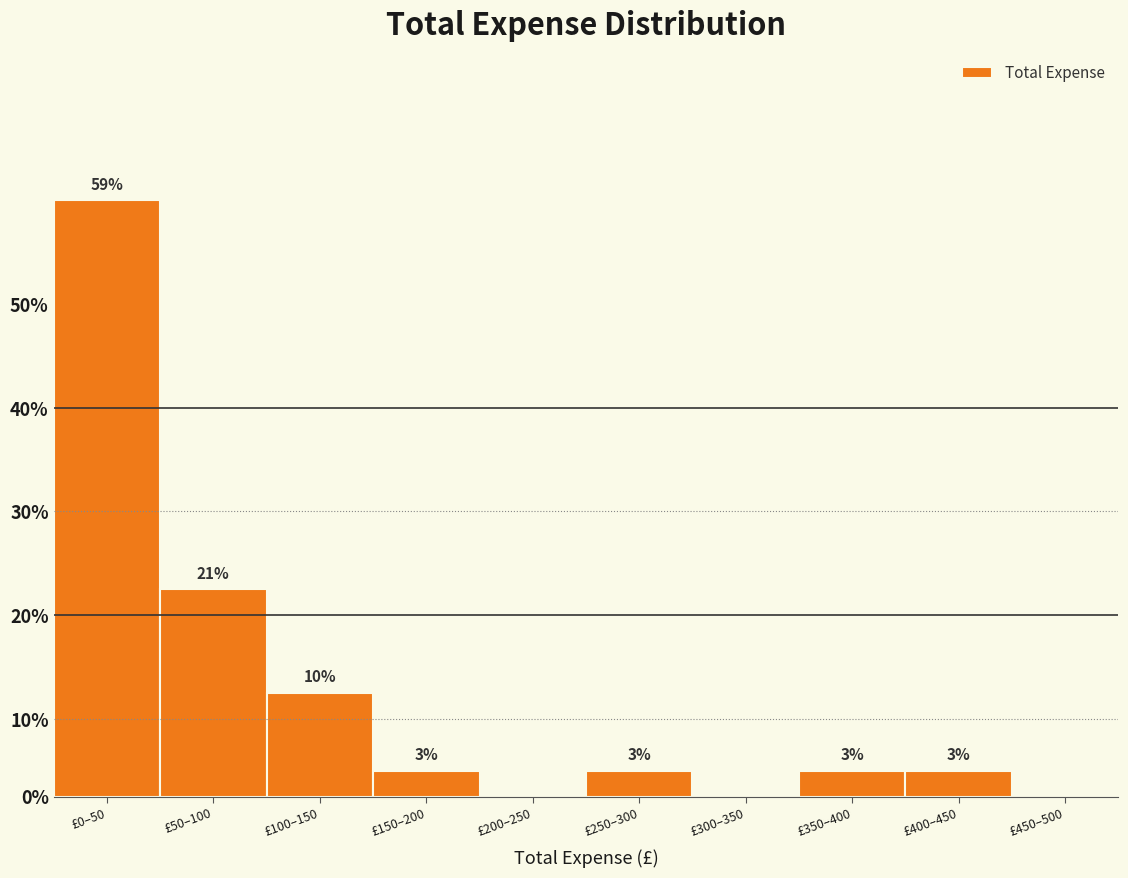

Are the bars horizontal?

No